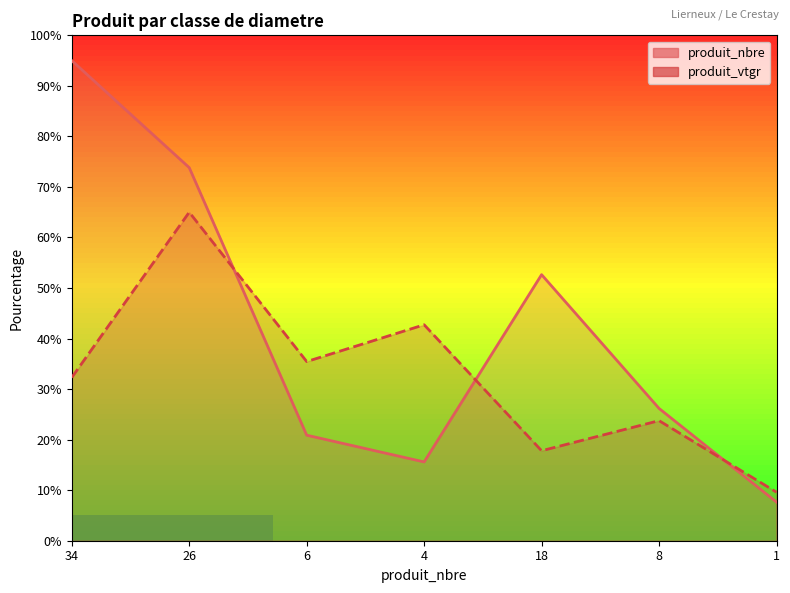

What are all the series names shown in the legend?

produit_nbre, produit_vtgr